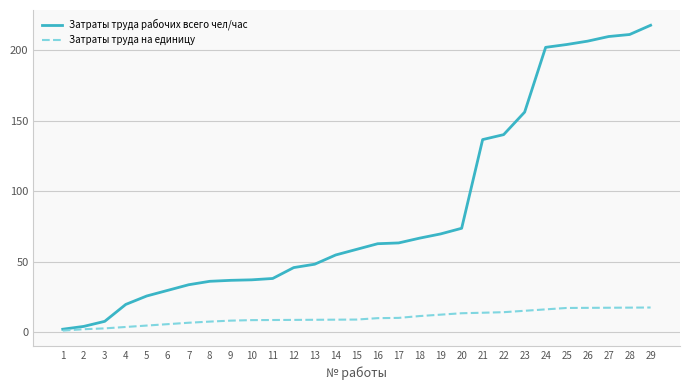

What are all the series names shown in the legend?

Затраты труда рабочих всего чел/час, Затраты труда на единицу